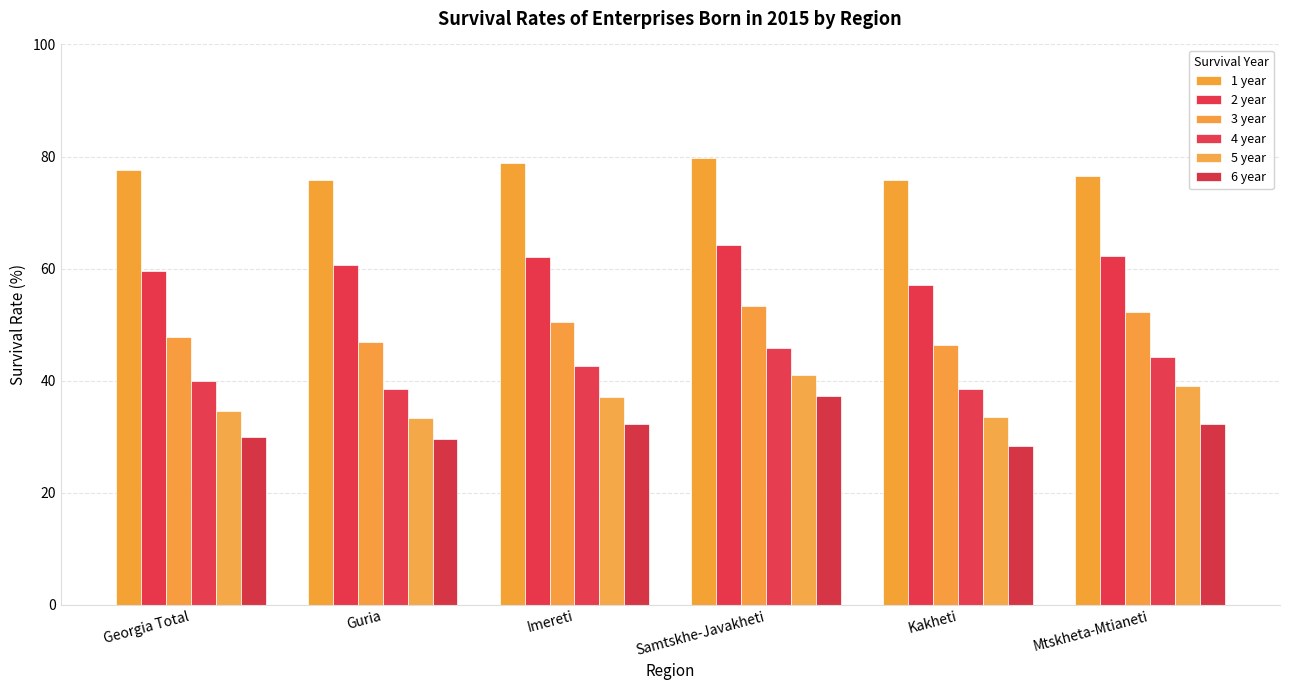

What is the total value across all series at Samtskhe-Javakheti?

321.4